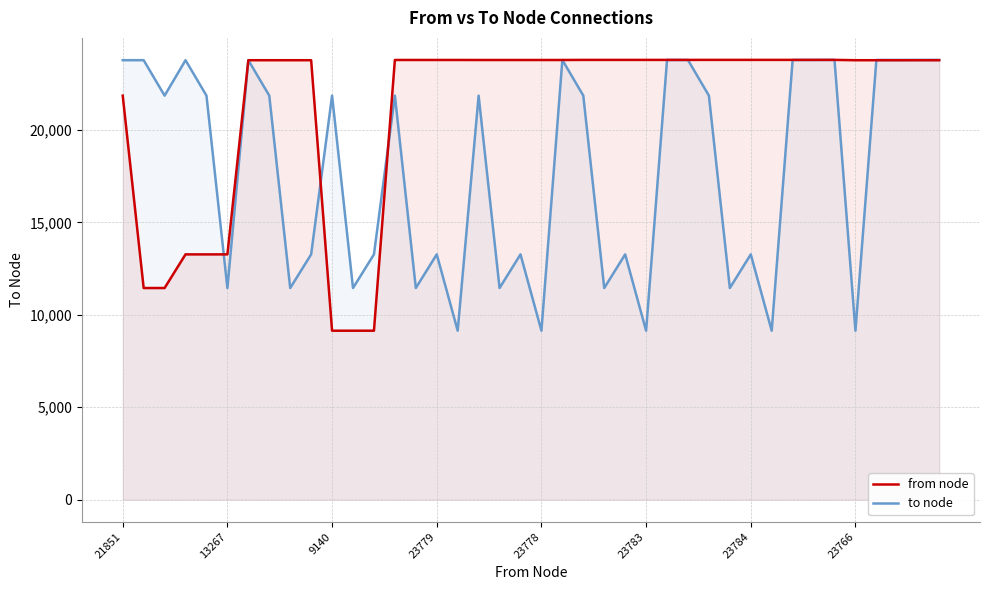

Between 21851 and 23778, which series saw the biggest shift?

to node